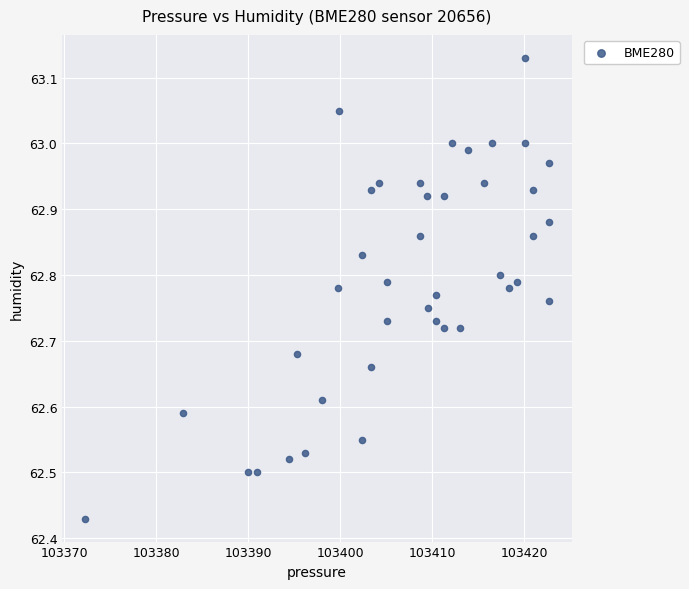

What is the range of Y values (max minus min)?

0.7